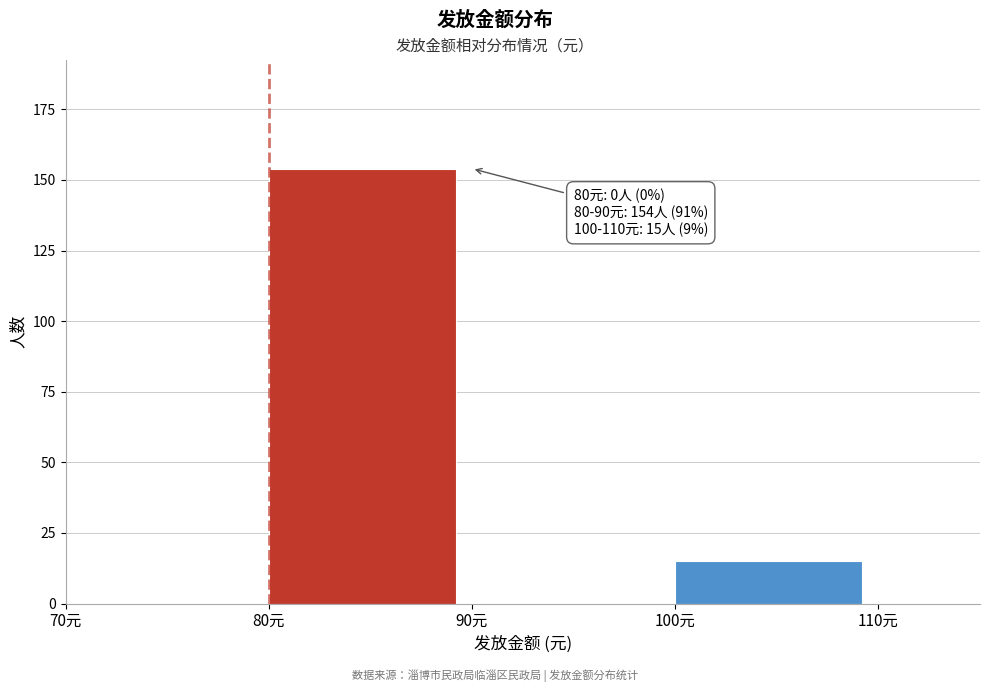

Which range on the x-axis has the tallest bar?

80 to 90